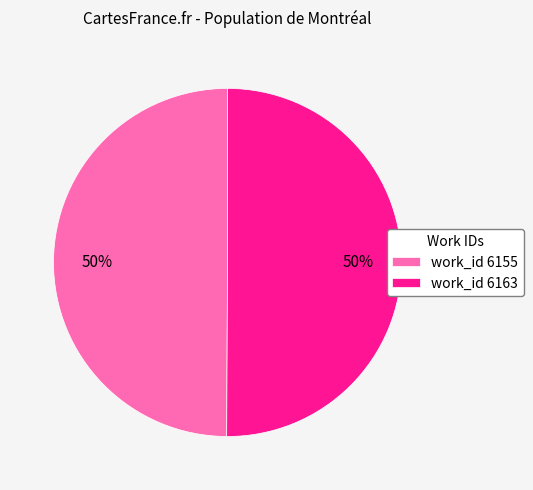

To the nearest percent, what portion does work_id 6155 represent?

50%